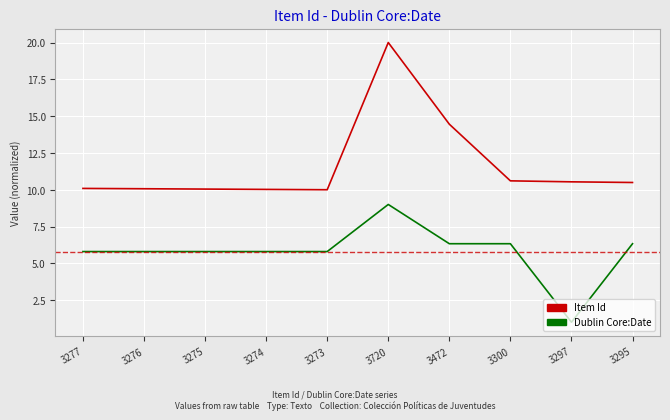

What is the total value across all series at 3295?

16.8